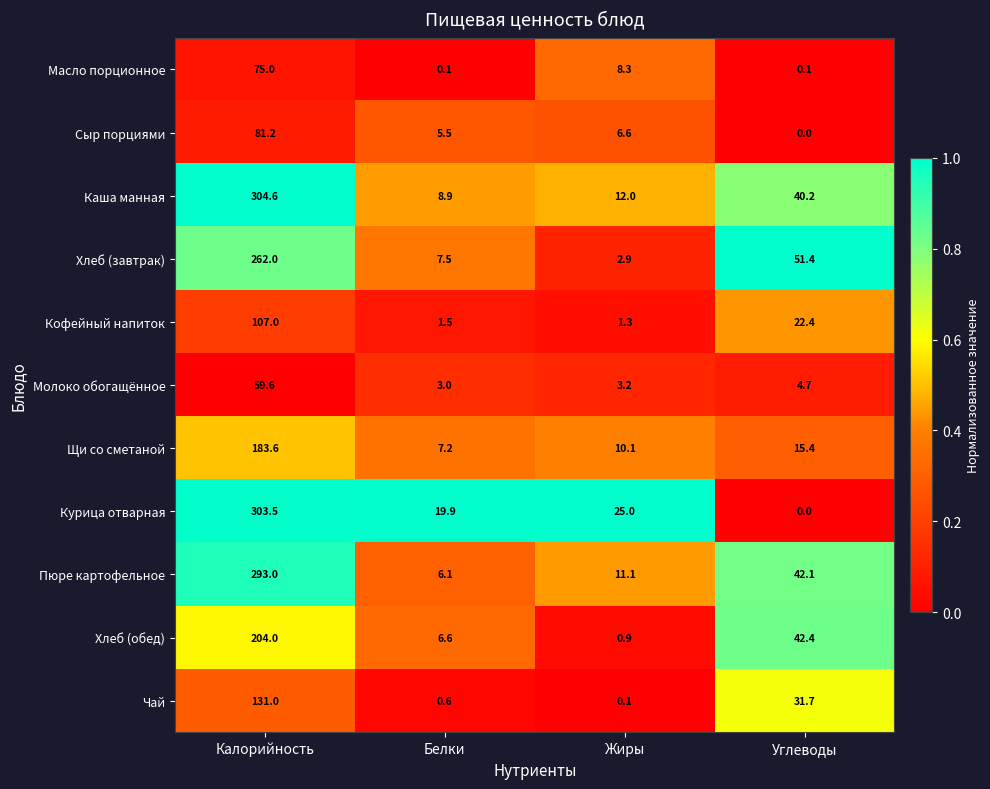

Which category has the lowest value across all series?

Углеводы